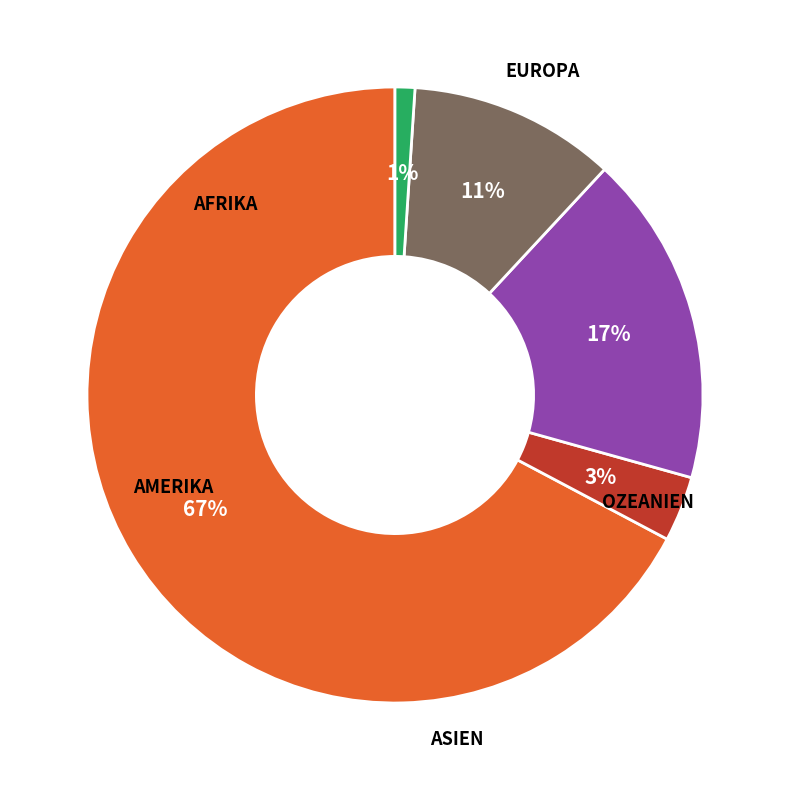

Is there a majority slice in this chart?

Yes